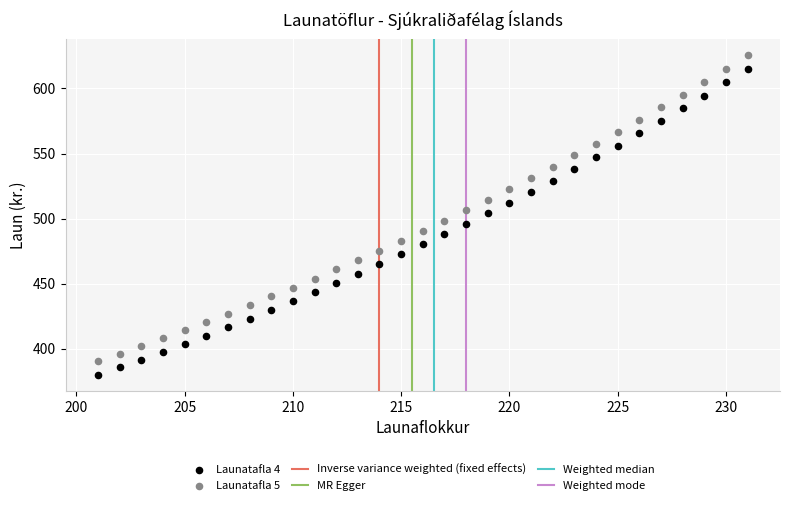

Across all data points, what is the range of X values (max minus min)?

30.0